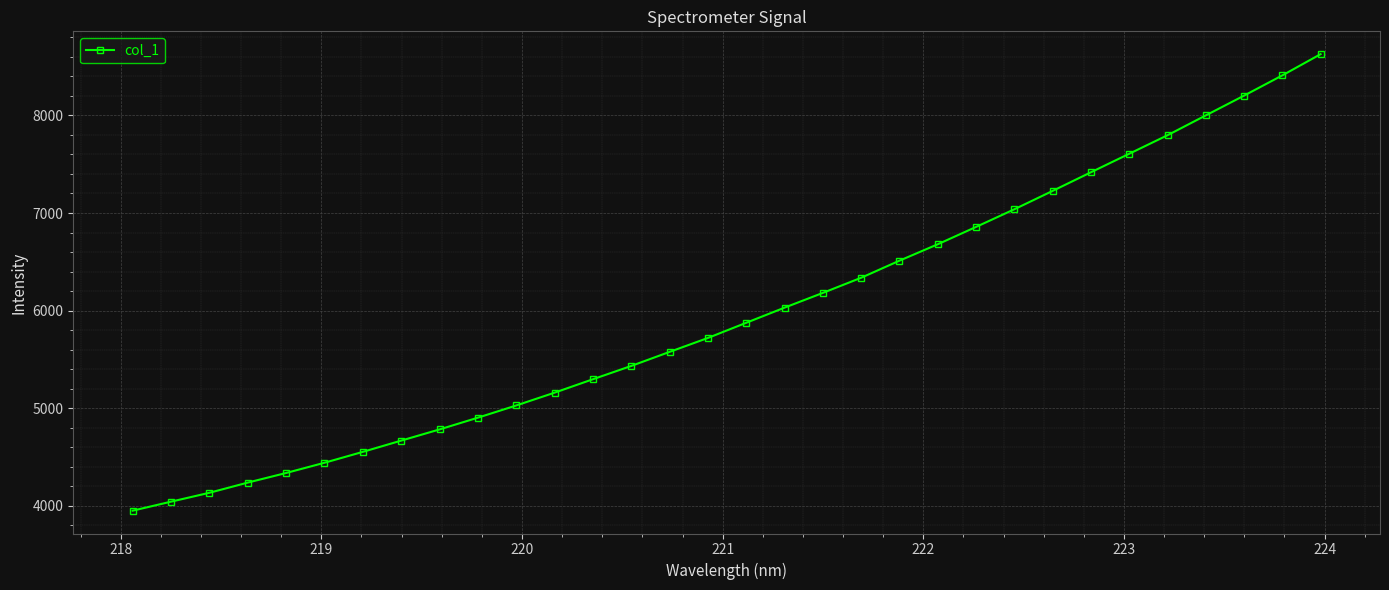

What is the average value?

5970.9